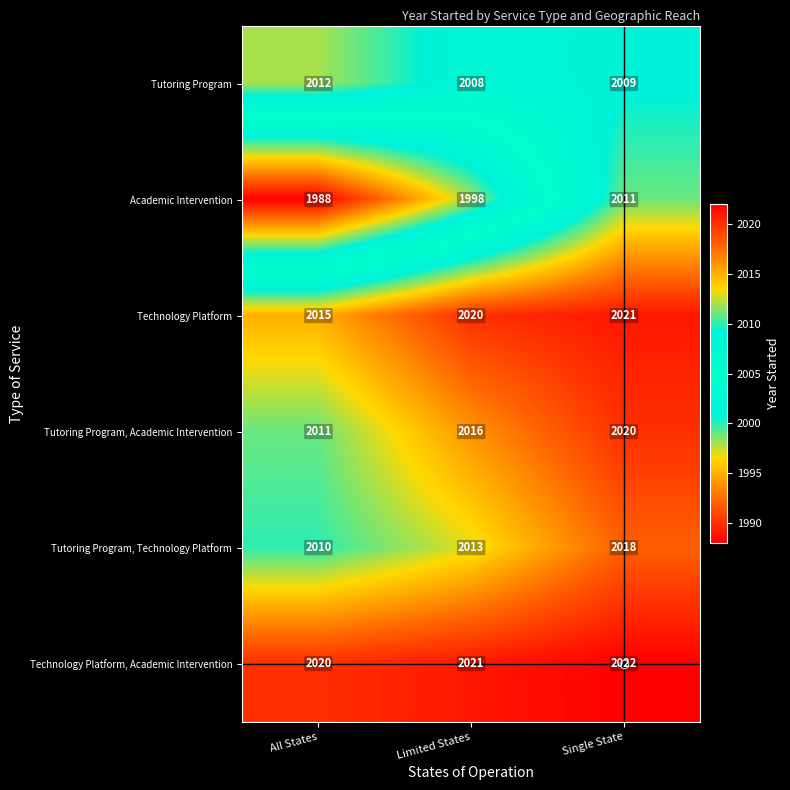

Between All States and Single State, which series saw the biggest shift?

Academic Intervention